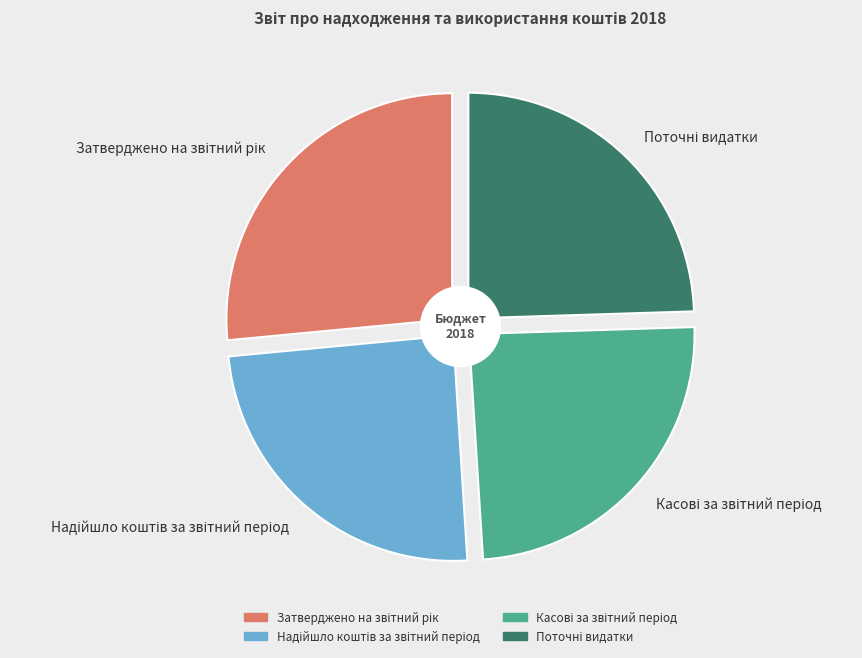

Count the number of slices in the pie.

4